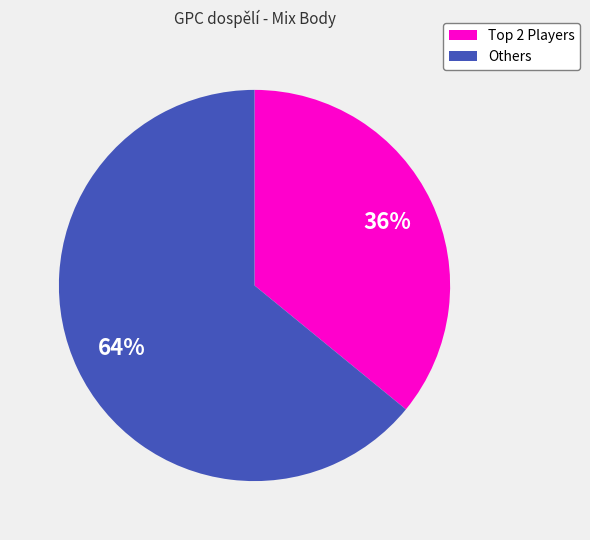

Which category has the biggest portion of the pie?

Others